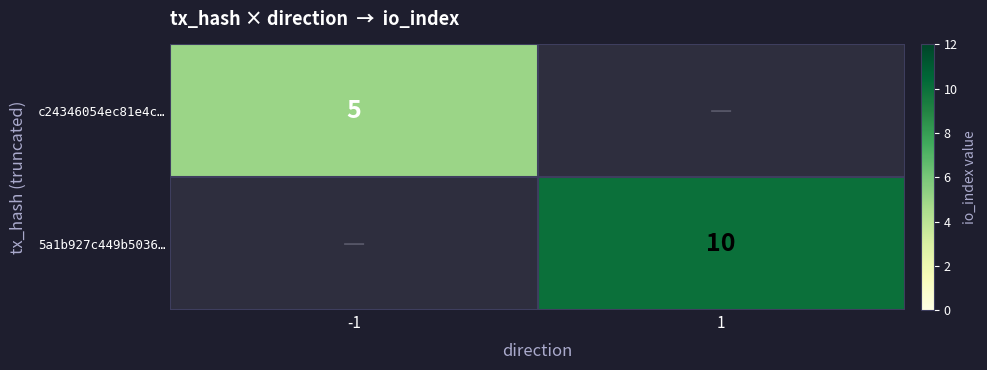

Count the number of categories in the chart.

2